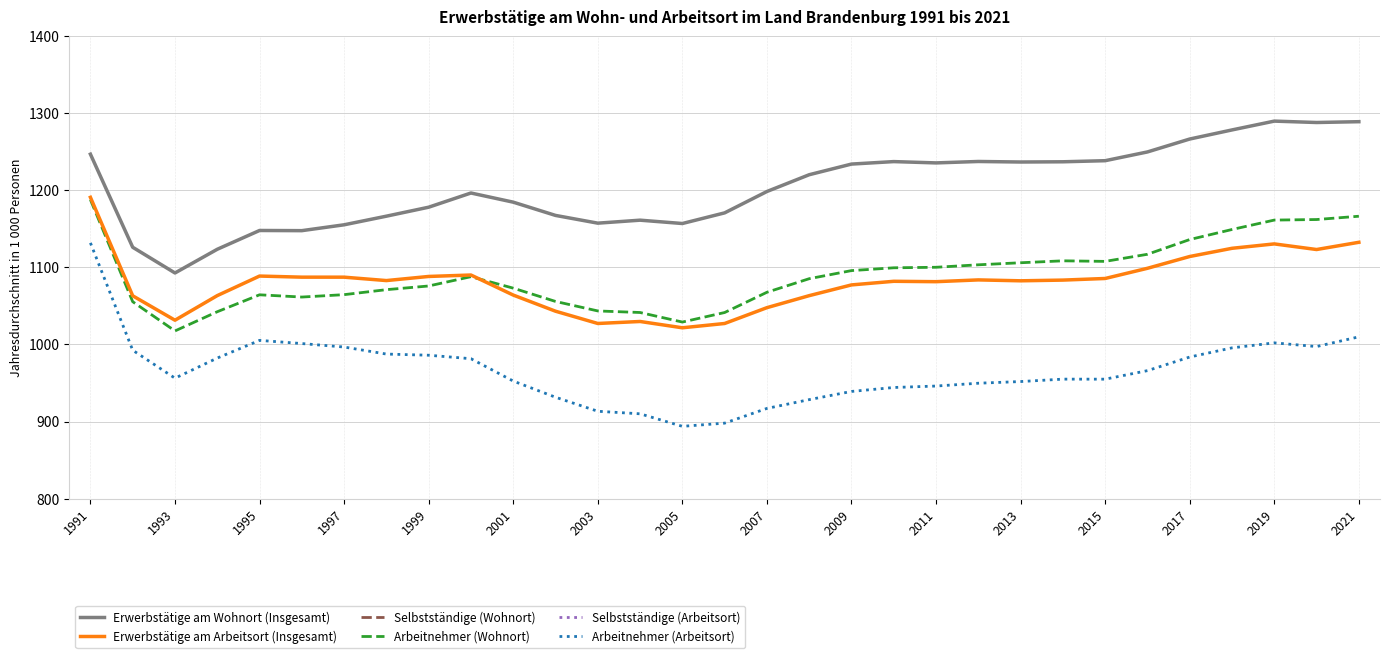

Does the chart display data point markers on the line(s)?

No